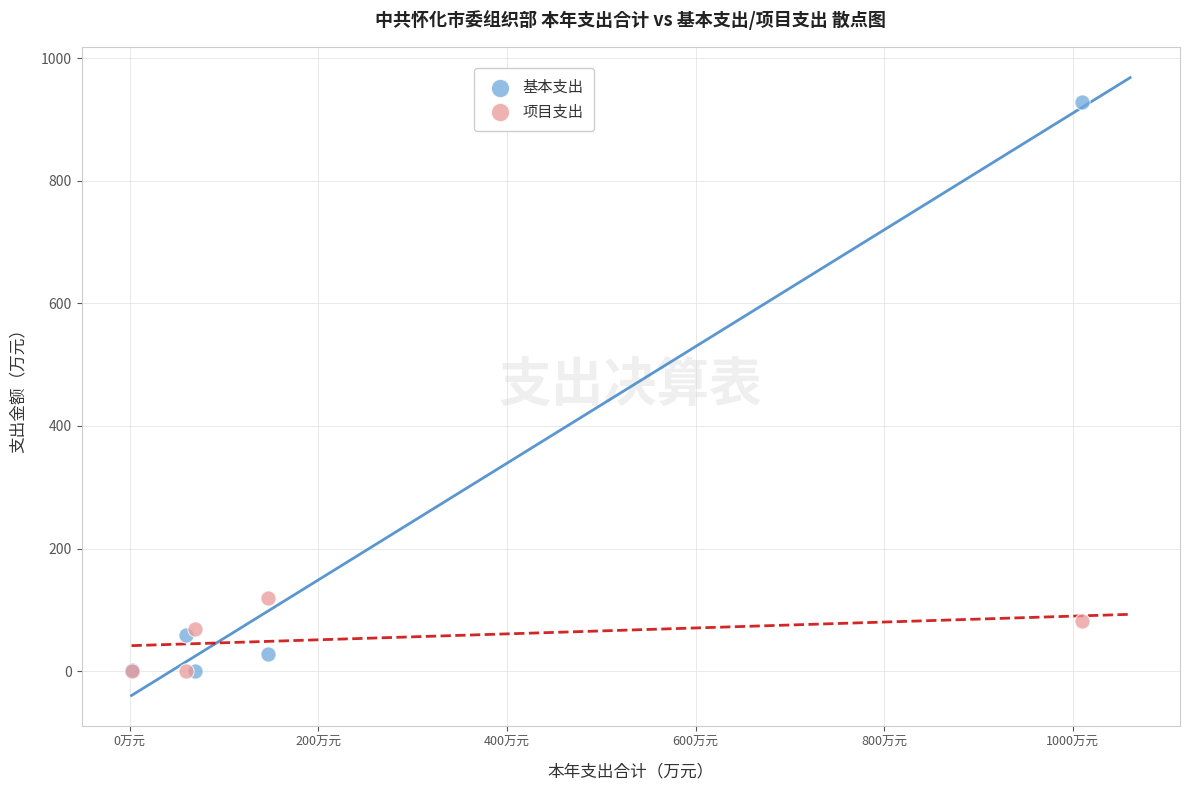

What are all the series names shown in the legend?

基本支出, 项目支出